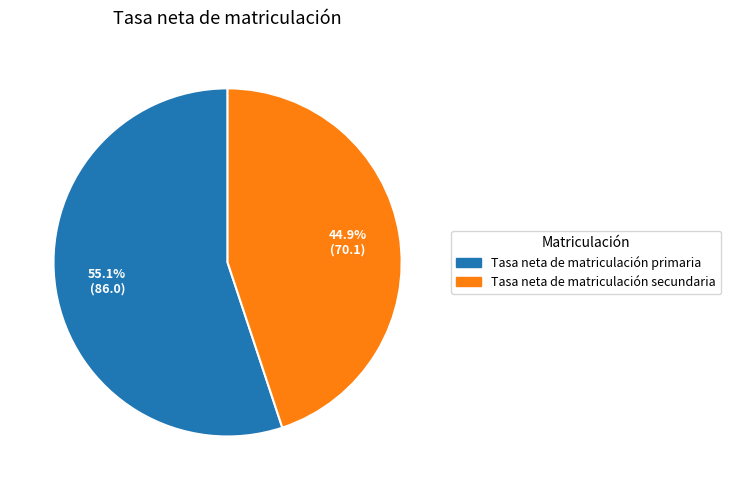

To the nearest percent, what portion does Tasa neta de matriculación primaria represent?

55%